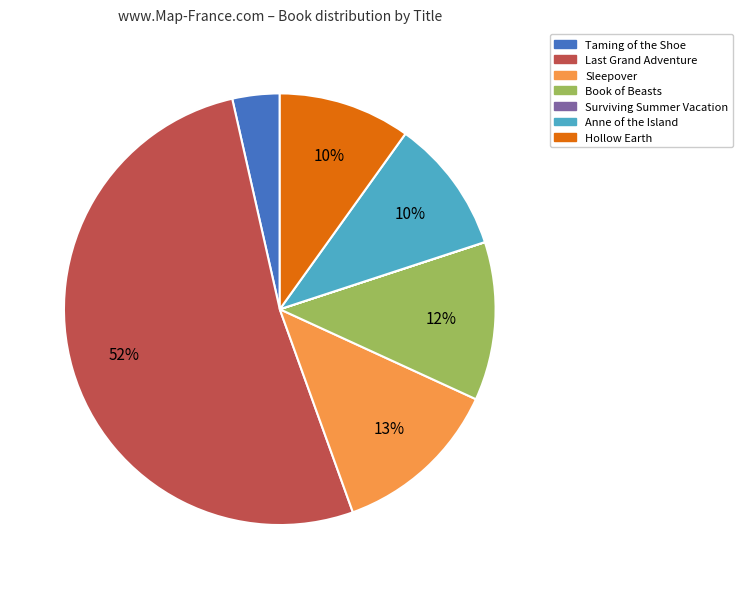

Which category has the biggest portion of the pie?

Last Grand Adventure